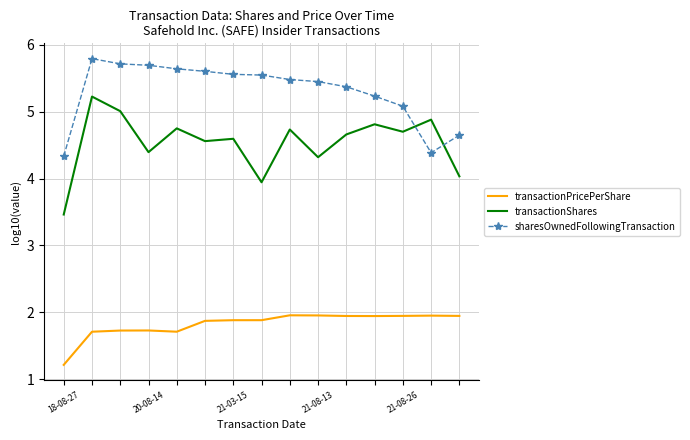

How many series are shown in this chart?

3